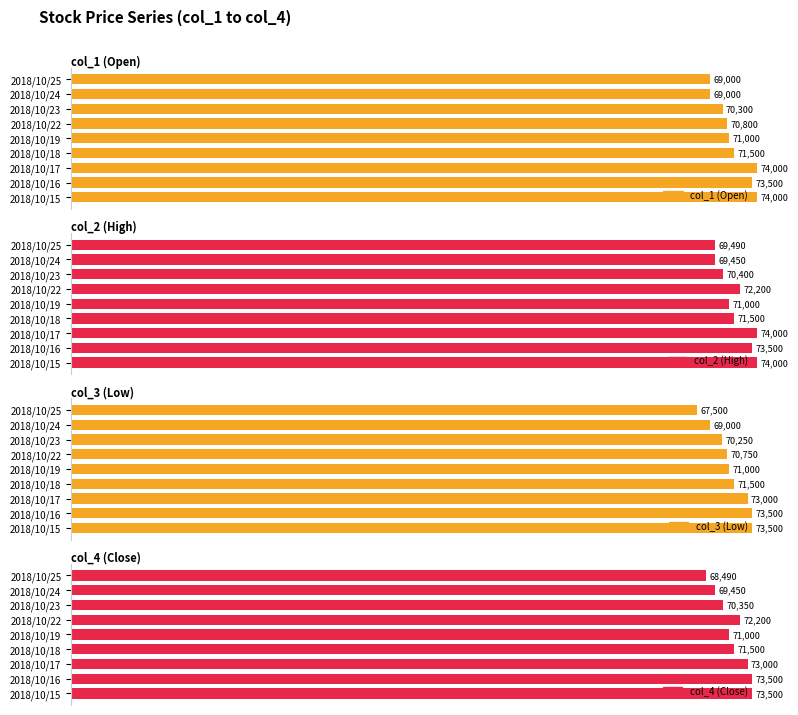

How many data points does each series have?

9